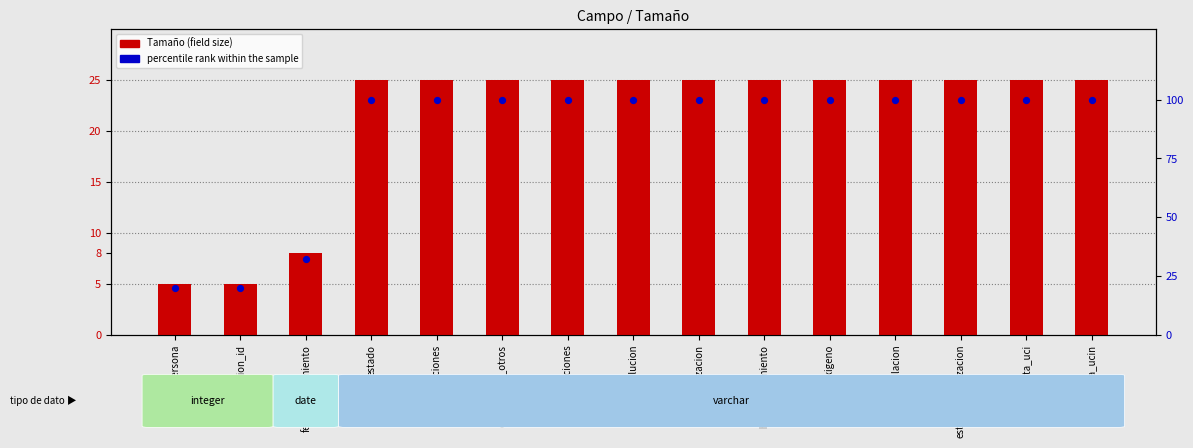

At which category is the sum across all series the highest?

estado